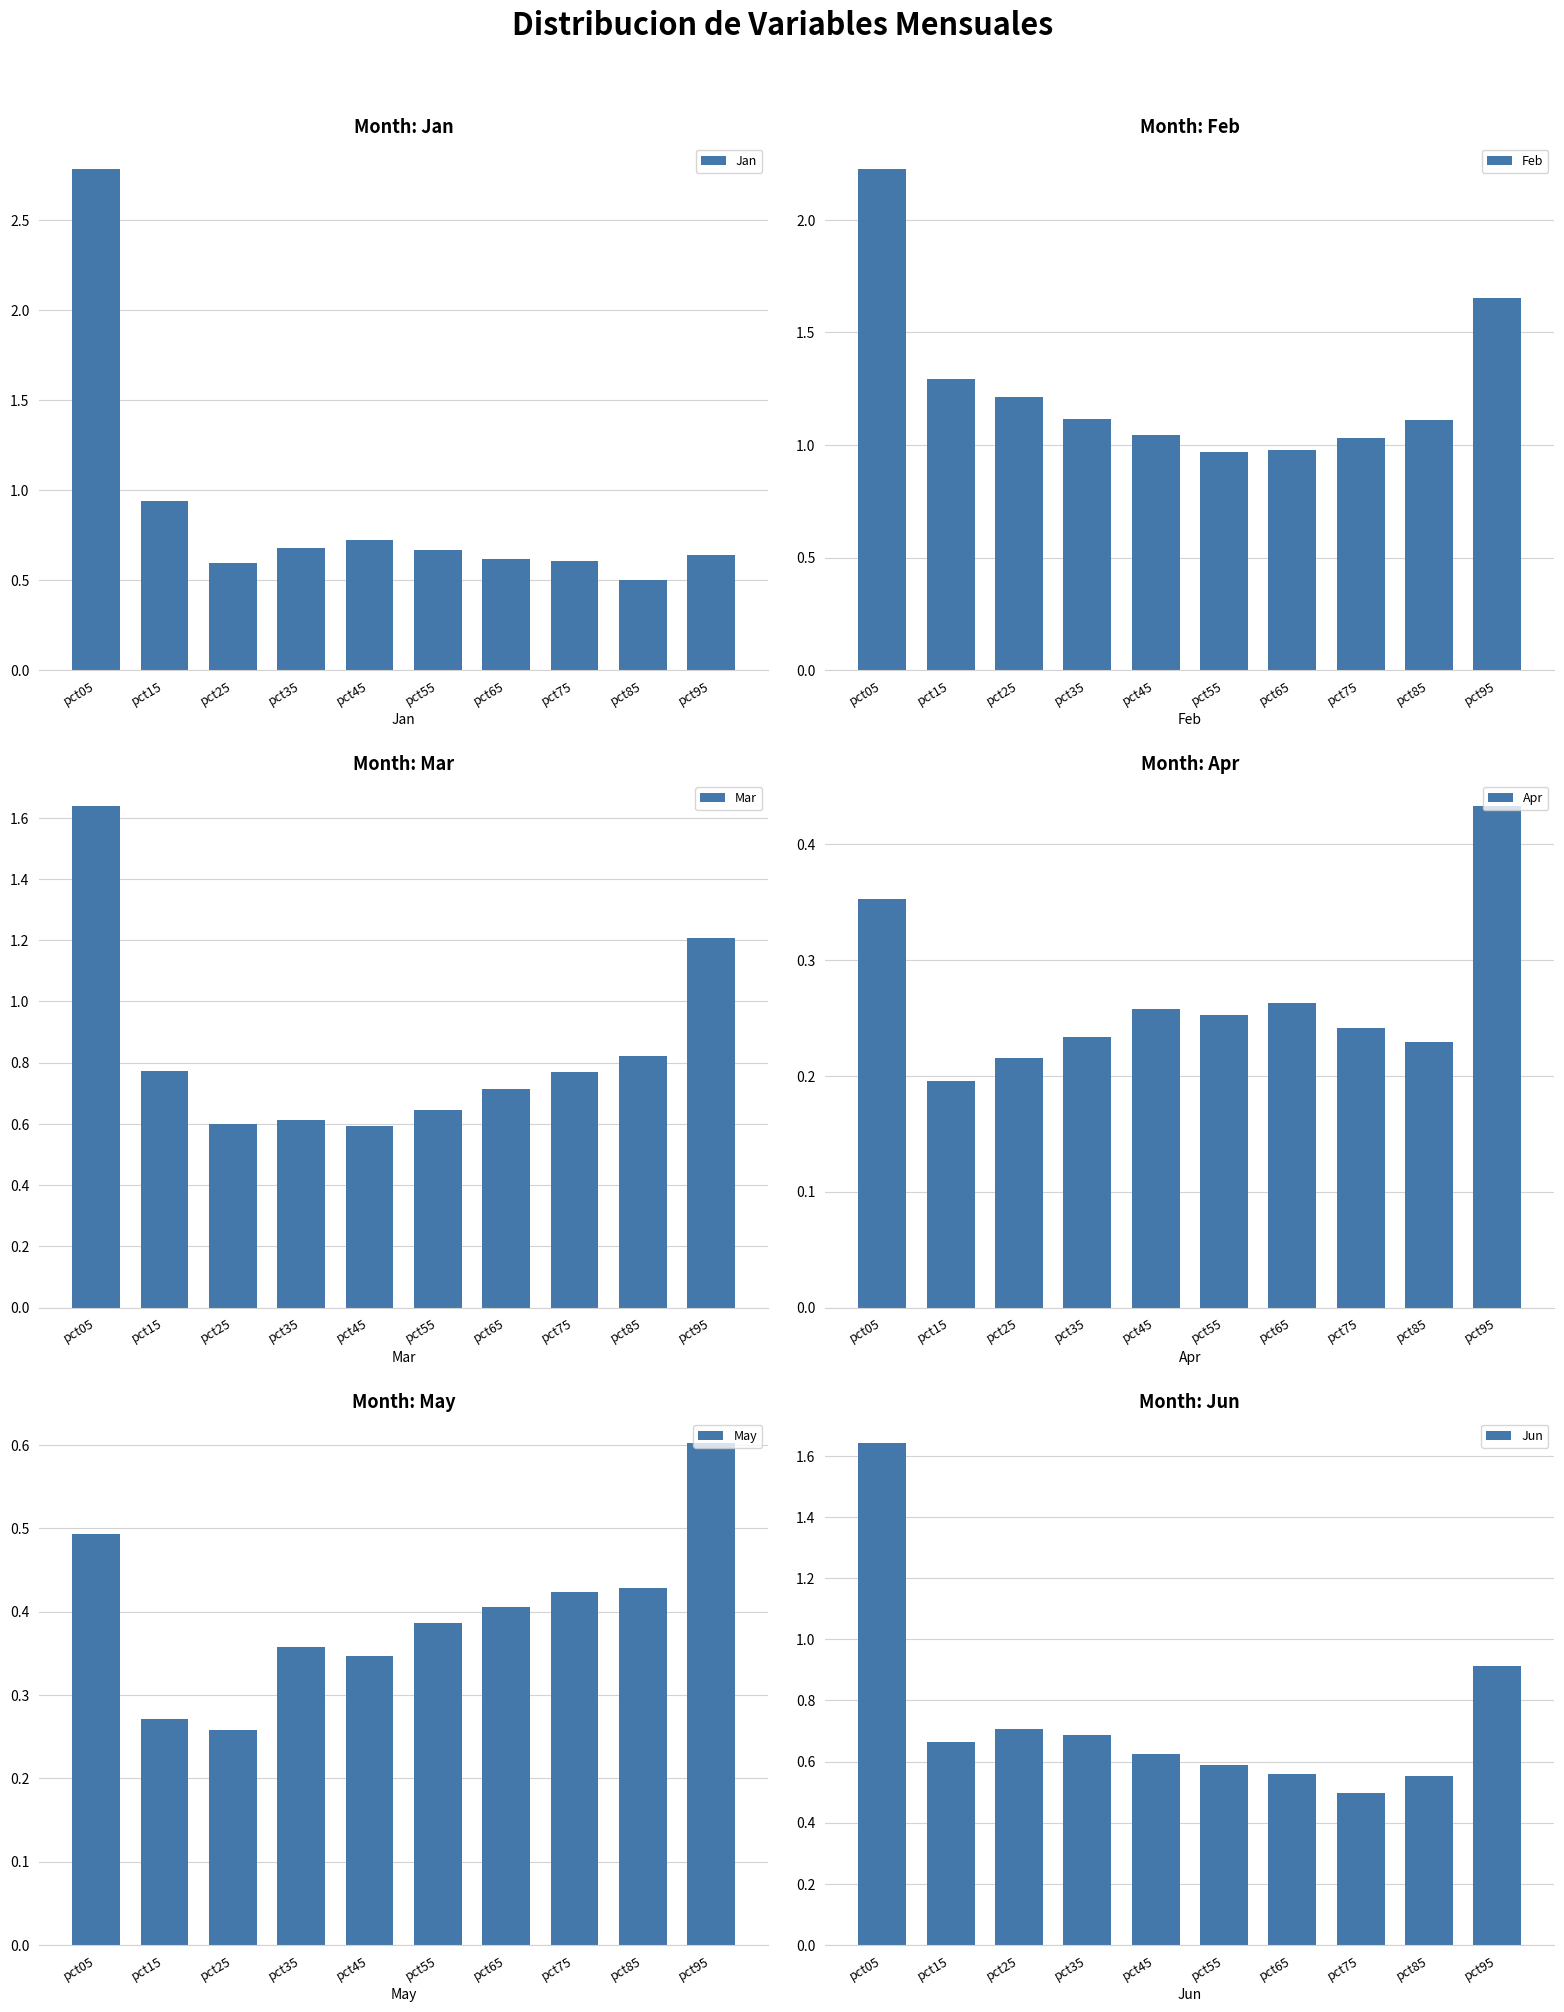

What is the total value across all series at pct05?

9.1